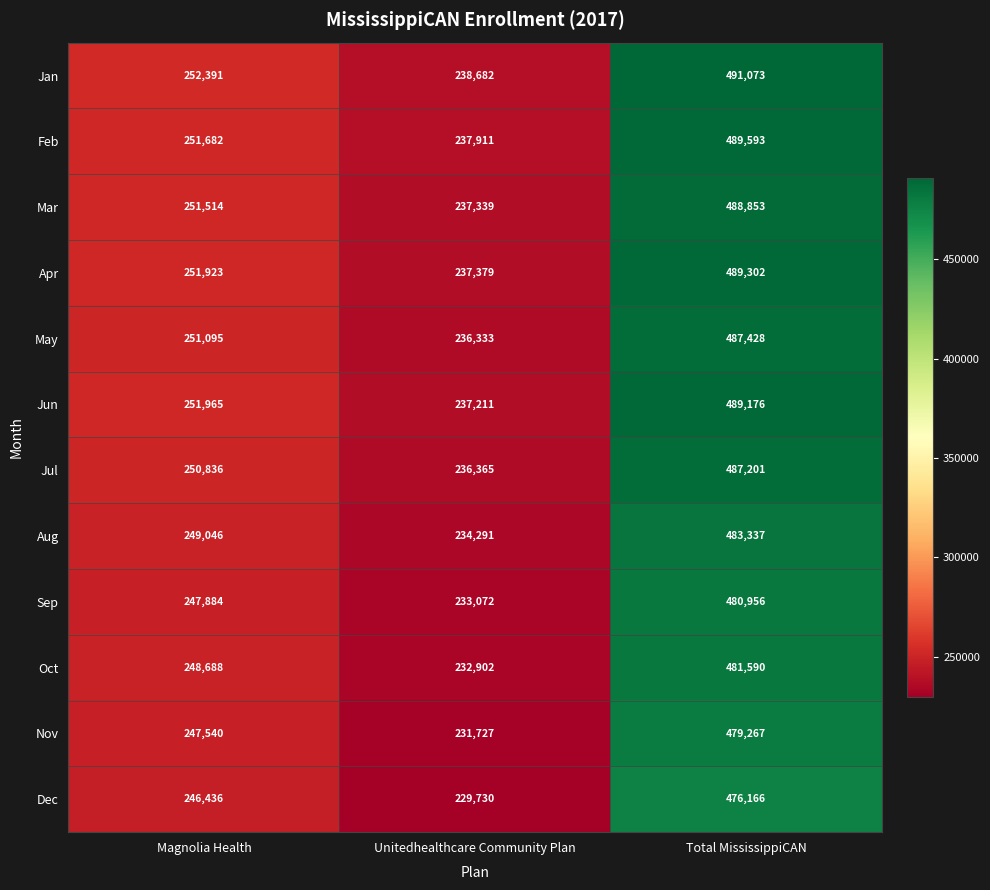

Is it true that Oct equals 60138 at Magnolia Health?

False